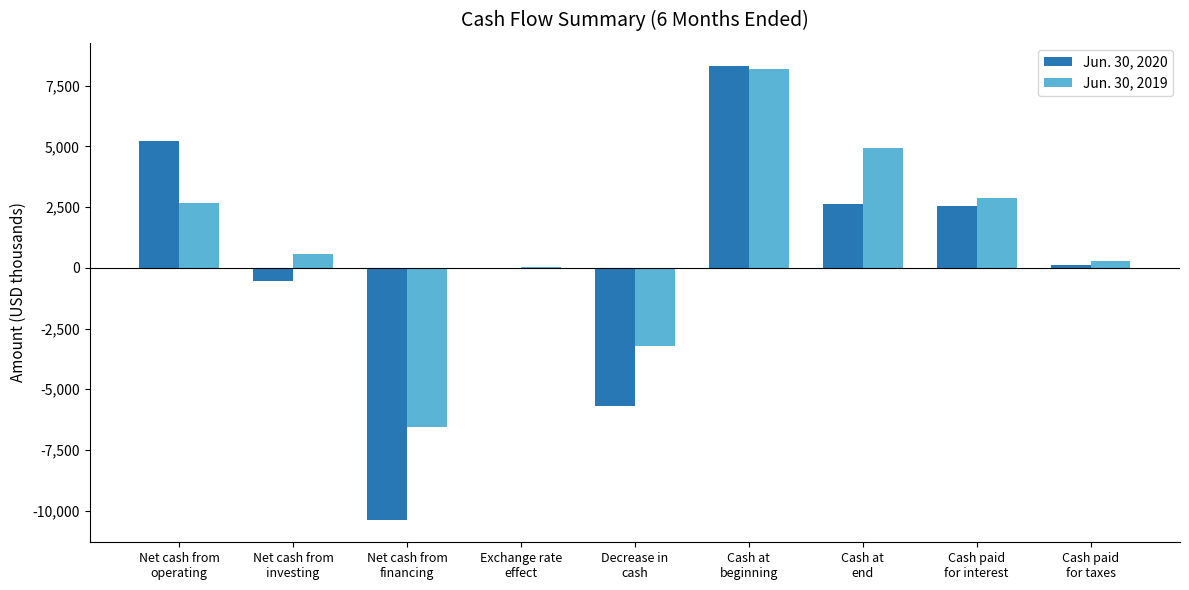

Which series has the largest total across all categories?

Jun. 30, 2019